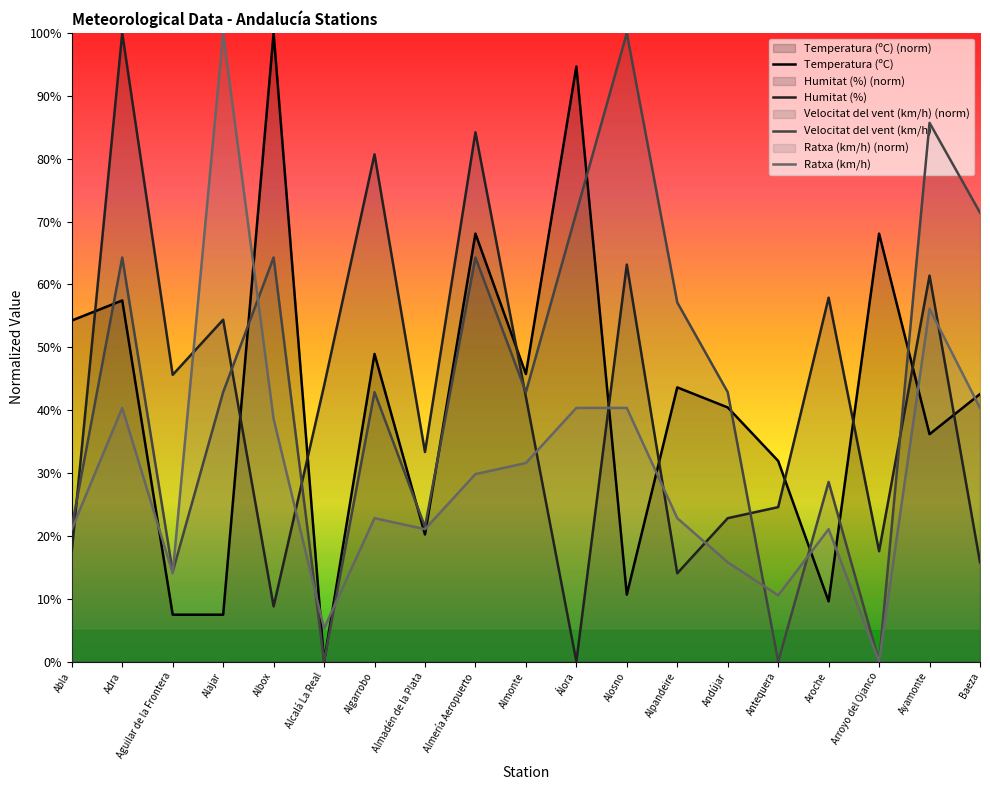

Which series ends up on top after the final intersection of Ratxa (km/h) and Humitat (%)?

Ratxa (km/h)